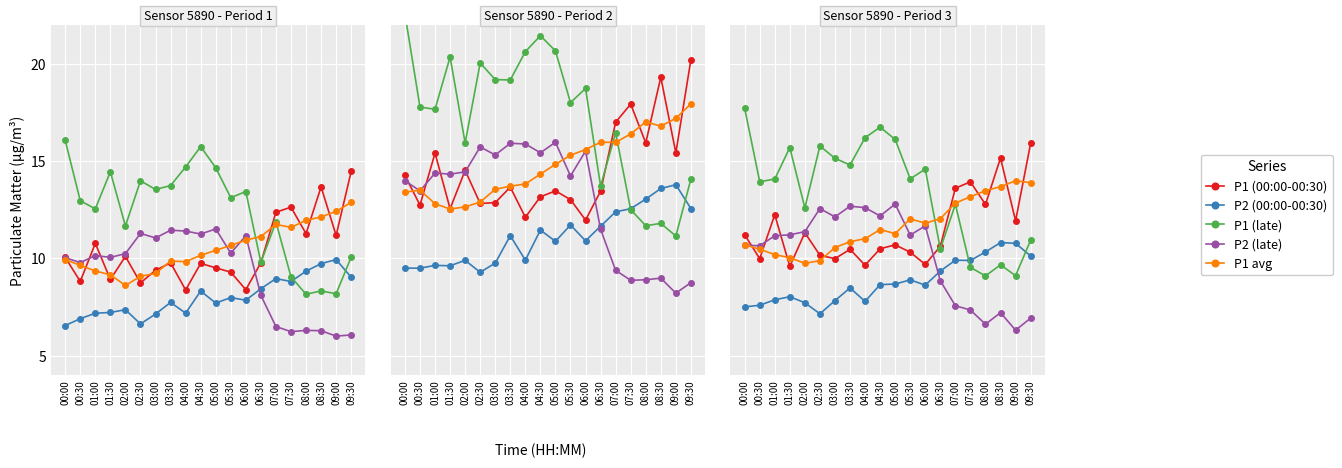

Which series has the widest spread of values?

P1 (late)